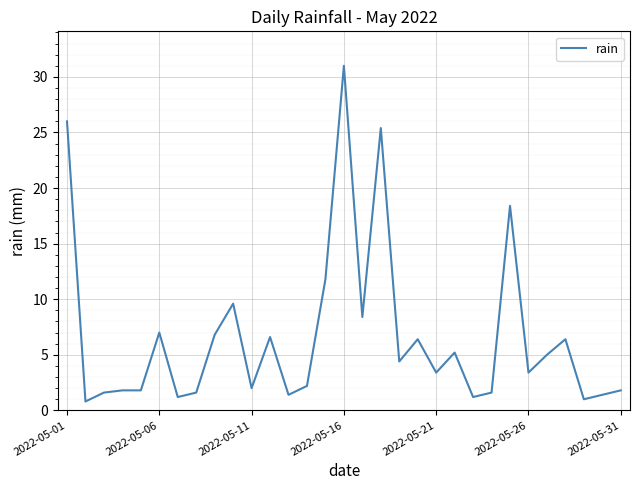

What is the maximum value shown in the chart?

31.0